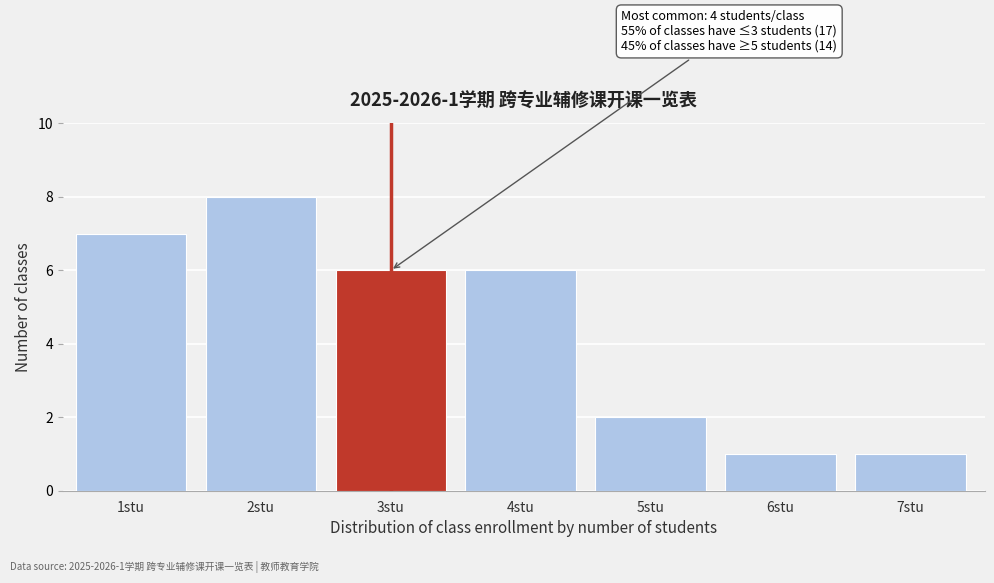

Reading right to left, transcribe all the data shown in this chart.

7stu=1	6stu=1	5stu=2	4stu=6	3stu=6	2stu=8	1stu=7